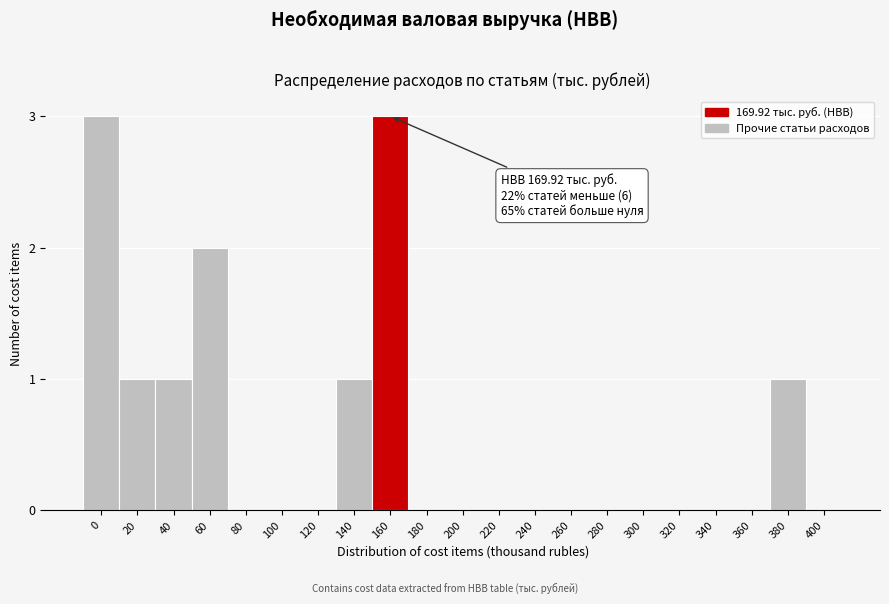

Reading left to right, what are all the values shown in this chart?

0=3	20=1	40=1	60=2	80=0	100=0	120=0	140=1	160=3	180=0	200=0	220=0	240=0	260=0	280=0	300=0	320=0	340=0	360=0	380=1	400=0